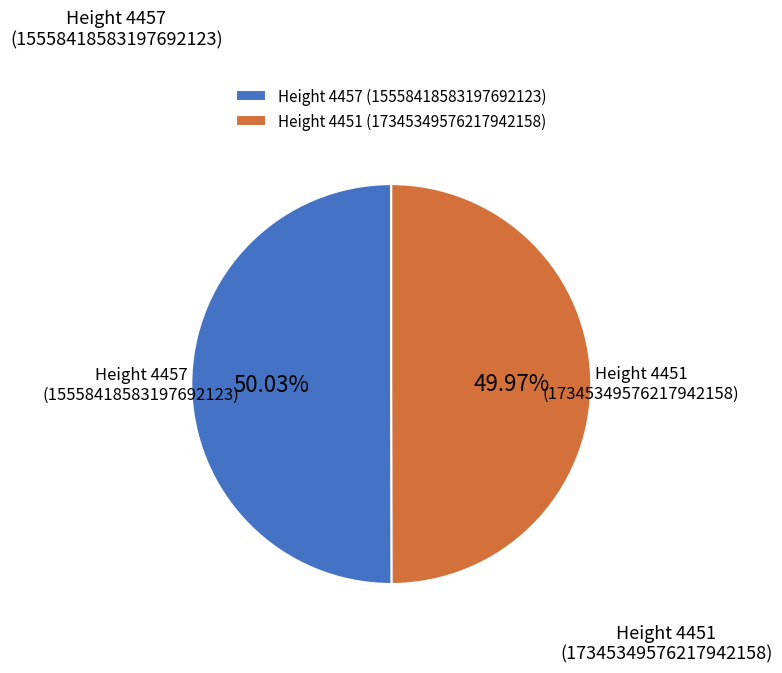

Does any single category account for the majority?

Yes